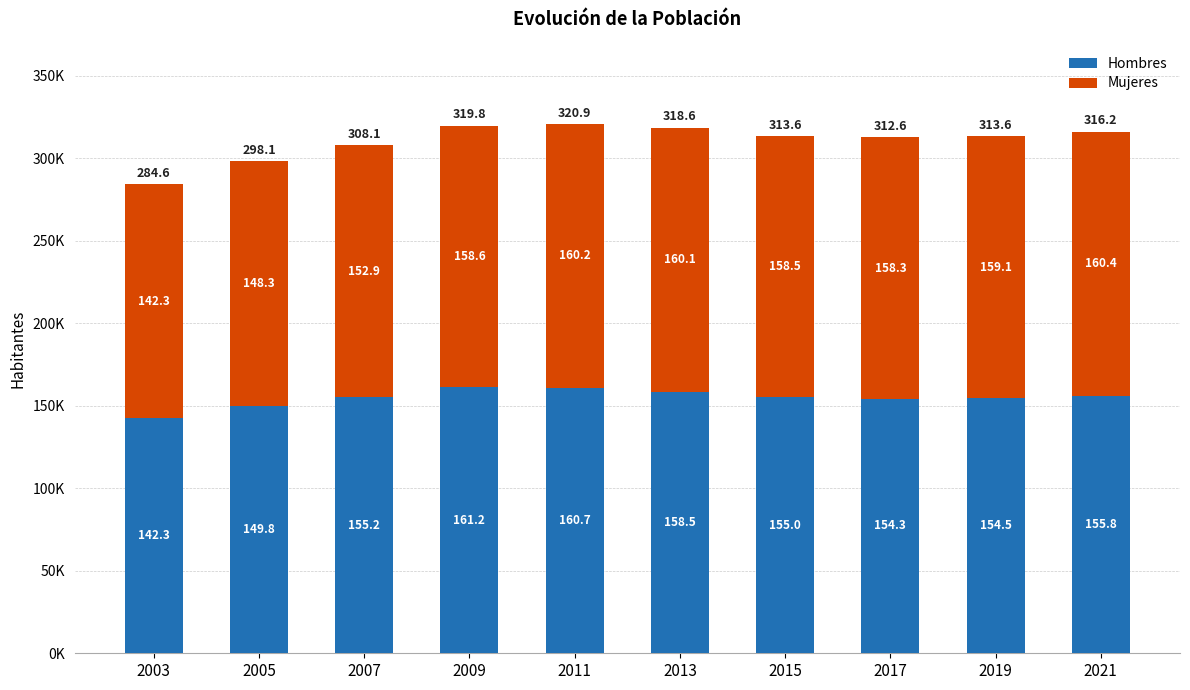

What are all the series names shown in the legend?

Hombres, Mujeres